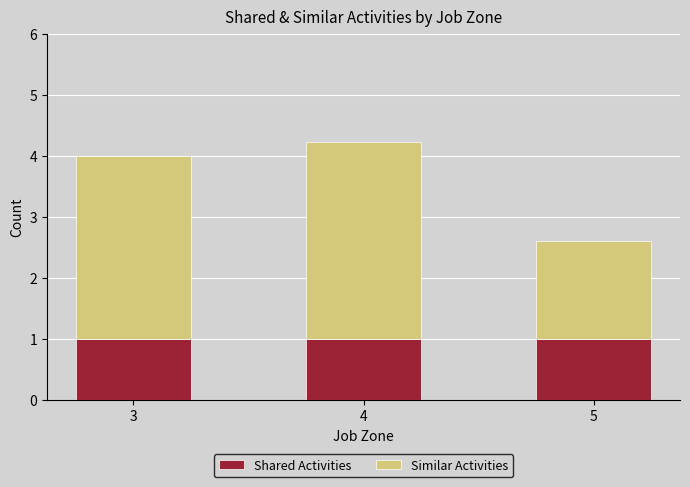

What is the highest value of the Shared Activities series?

1.0